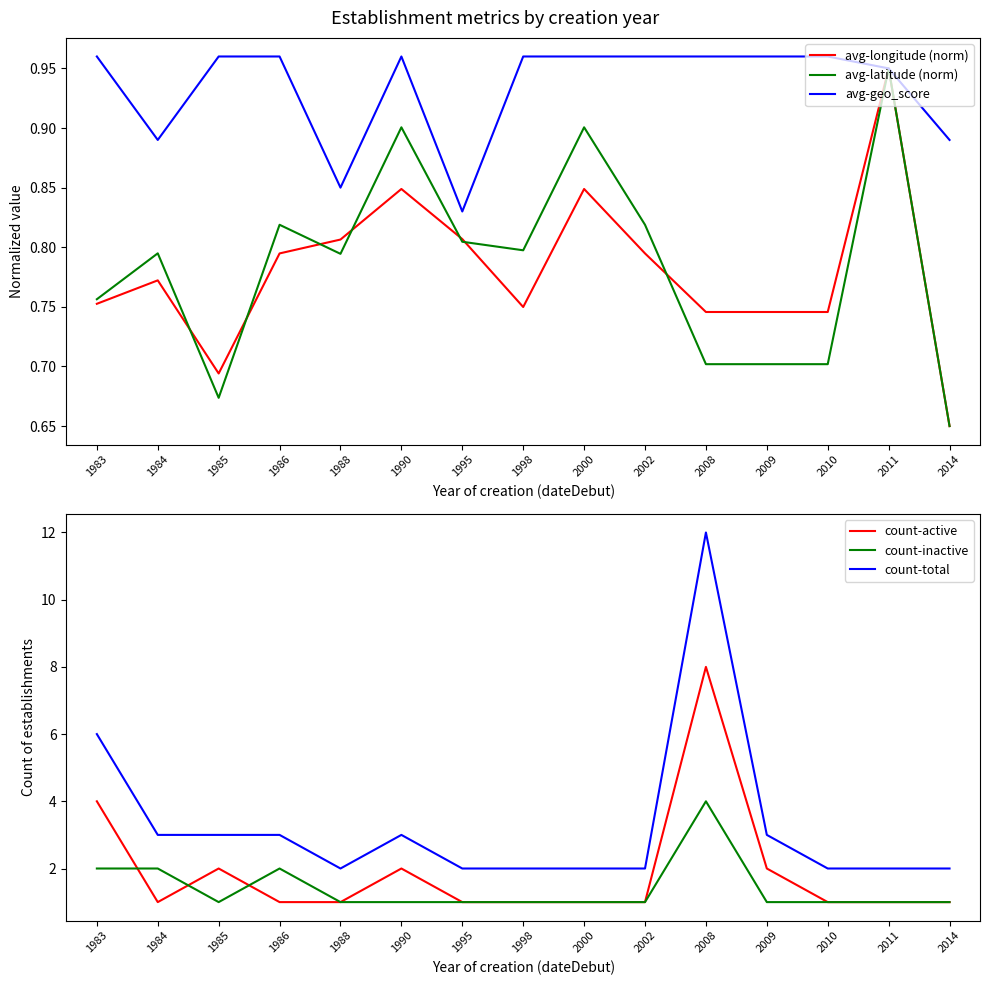

Where is the first local minimum for avg-longitude (norm)?

1985